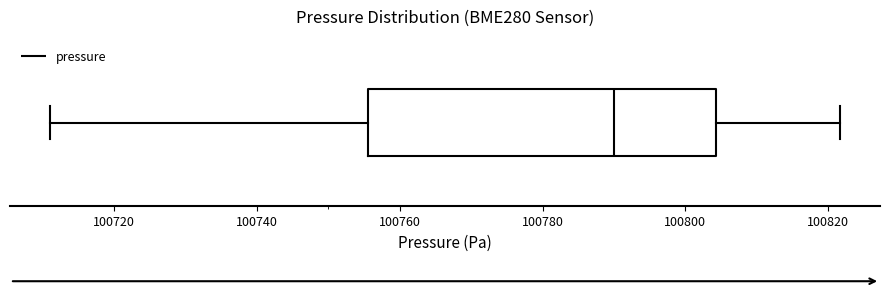

Transcribe this box plot: give where the median line is, the range the box spans, and where the two whiskers end, as read against the x-axis. The values are not printed on the chart, so give them approximately, as read against the axis.

median 100790, box 100756 to 100804, whiskers 100710 to 100822